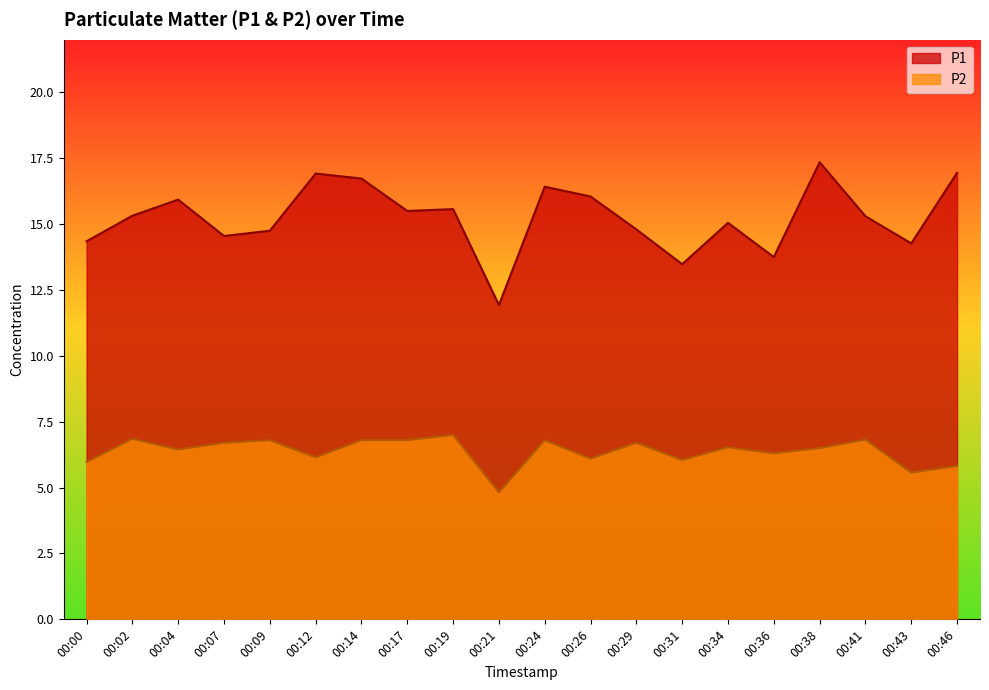

True or false: P2 and P1 intersect in this chart.

False